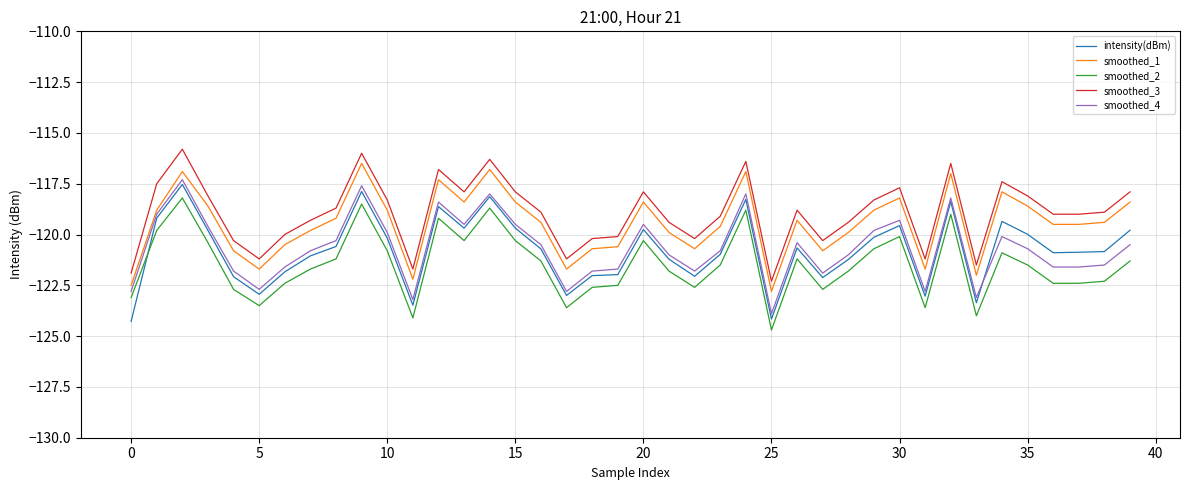

True or false: smoothed_1 and smoothed_3 cross at least once.

False